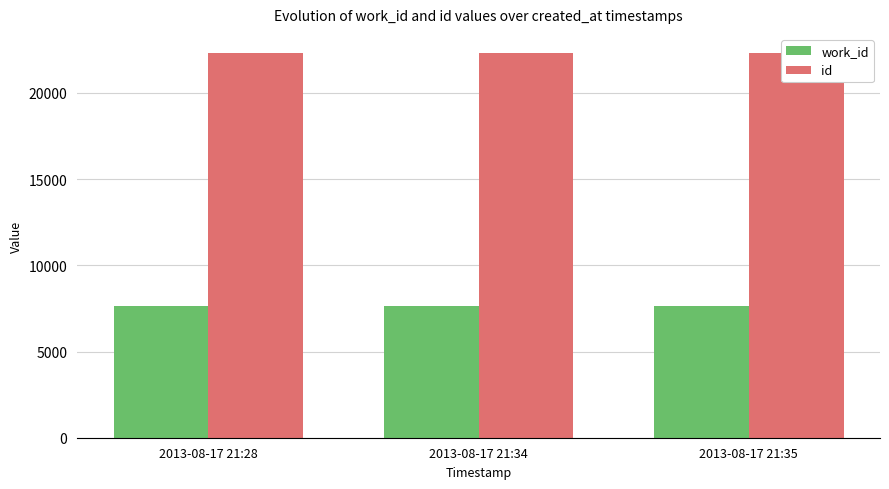

Which series has the largest range (max minus min)?

id